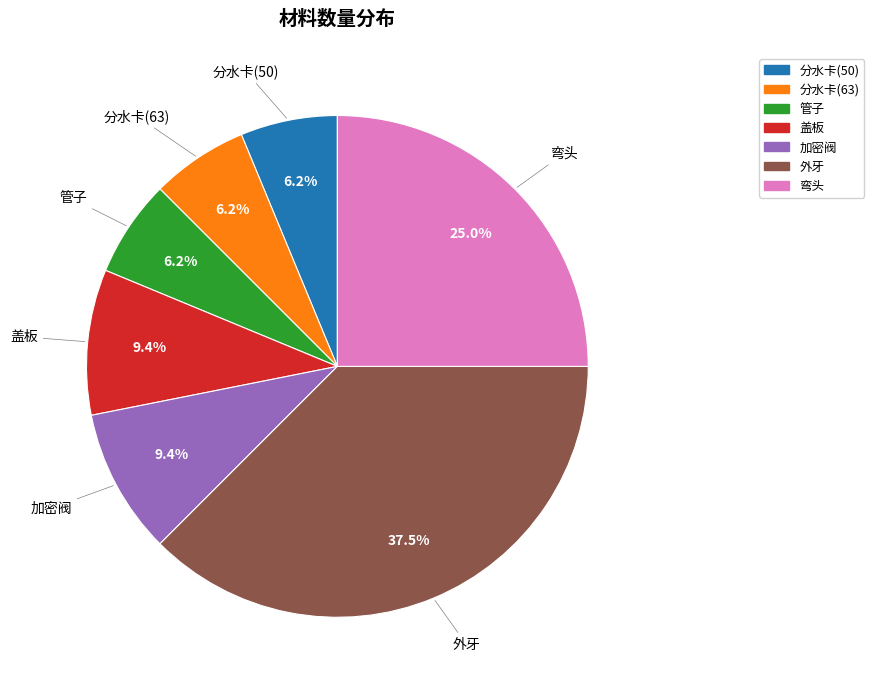

Is the sum of 弯头 and 盖板 greater than half?

No